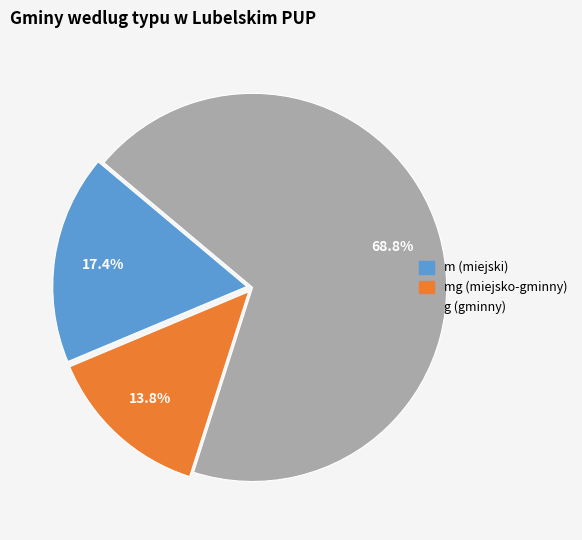

Does any single category account for the majority?

Yes